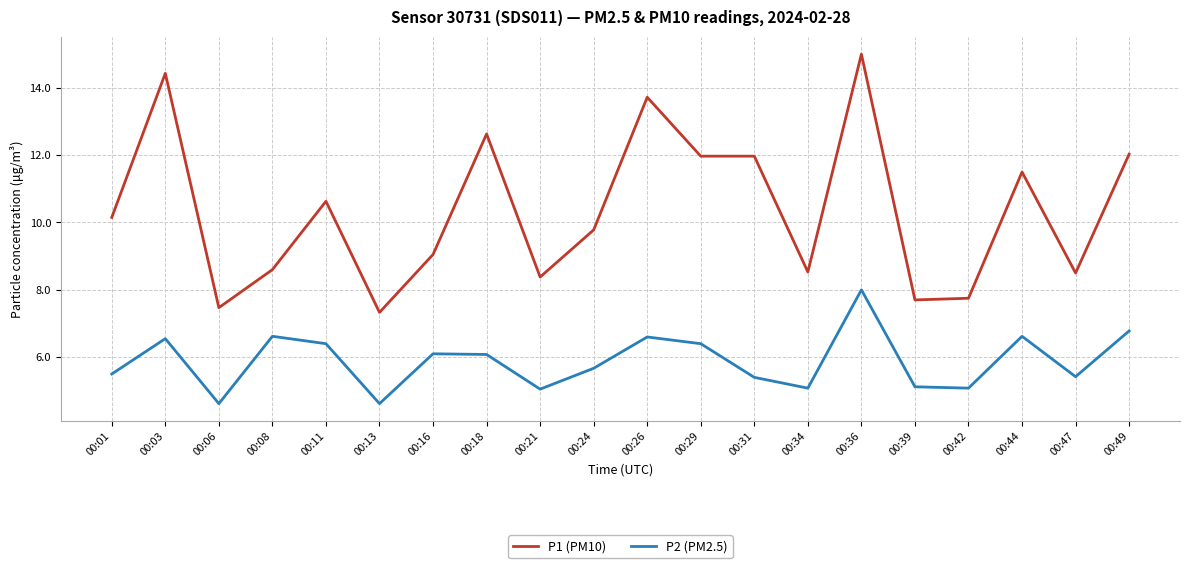

What is the difference between the P2 (PM2.5) values at 00:01 and 00:31?

0.1